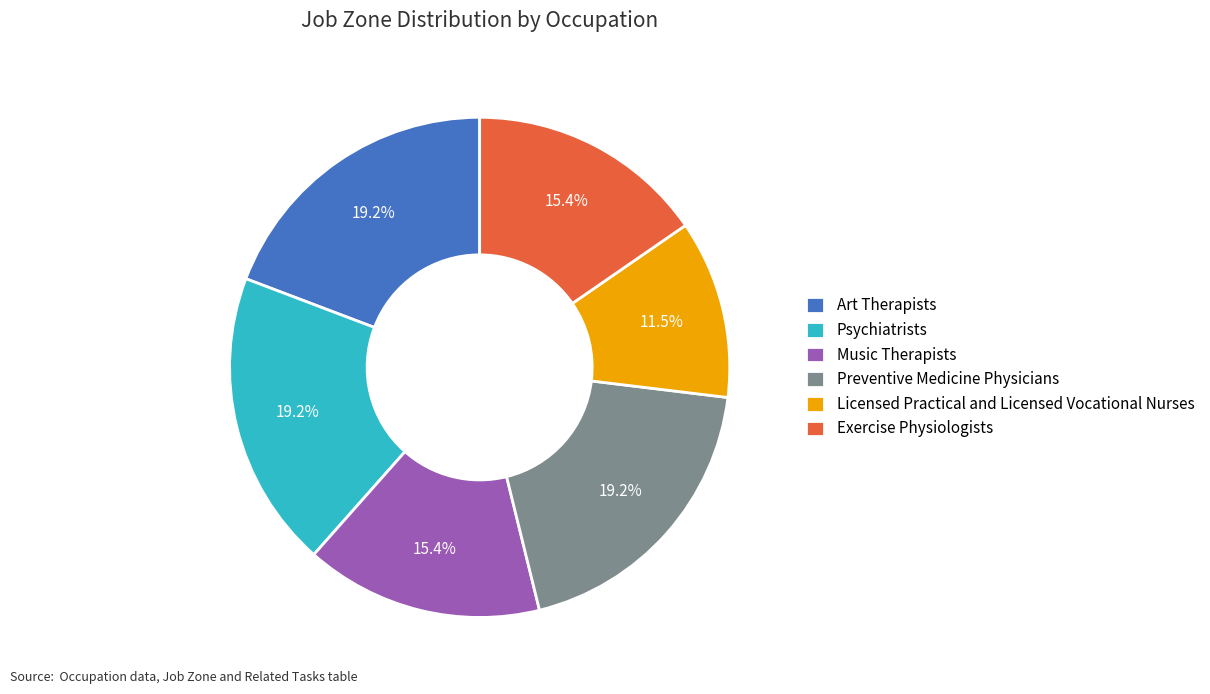

To the nearest percent, what percentage of the pie is Exercise Physiologists?

15%